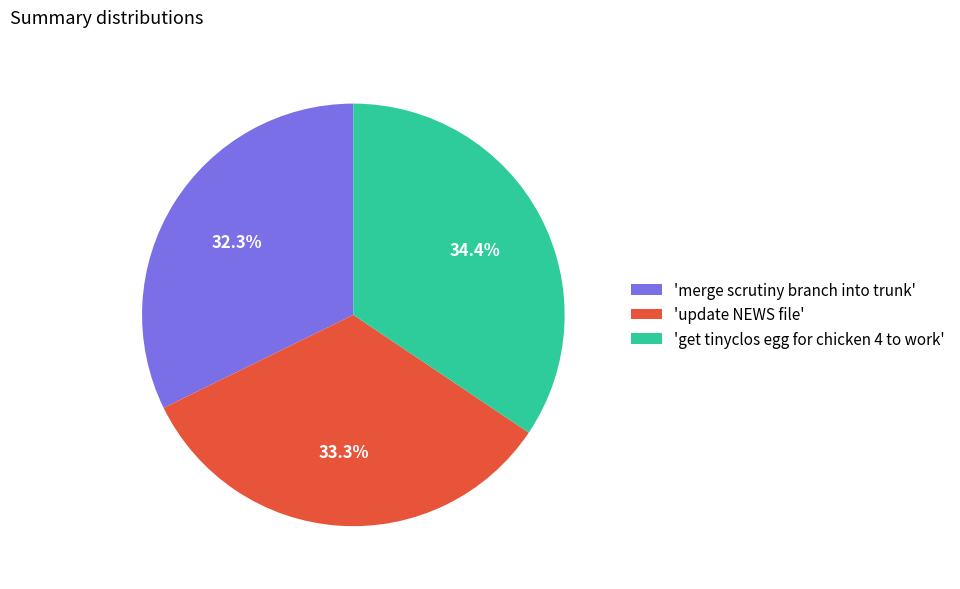

How many slices are in this pie chart?

3